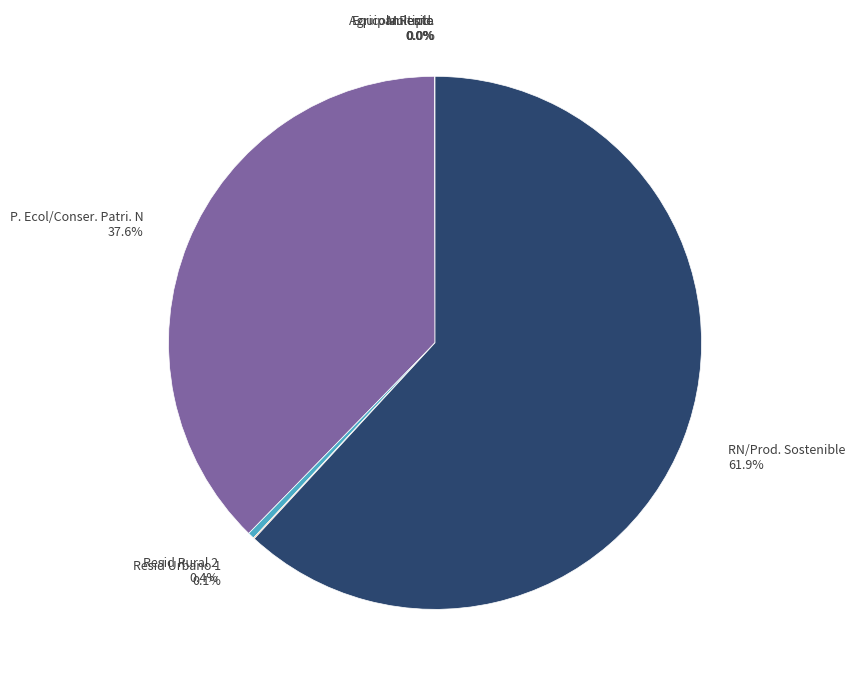

Which slice represents more than half of the pie?

RN/Prod. Sostenible